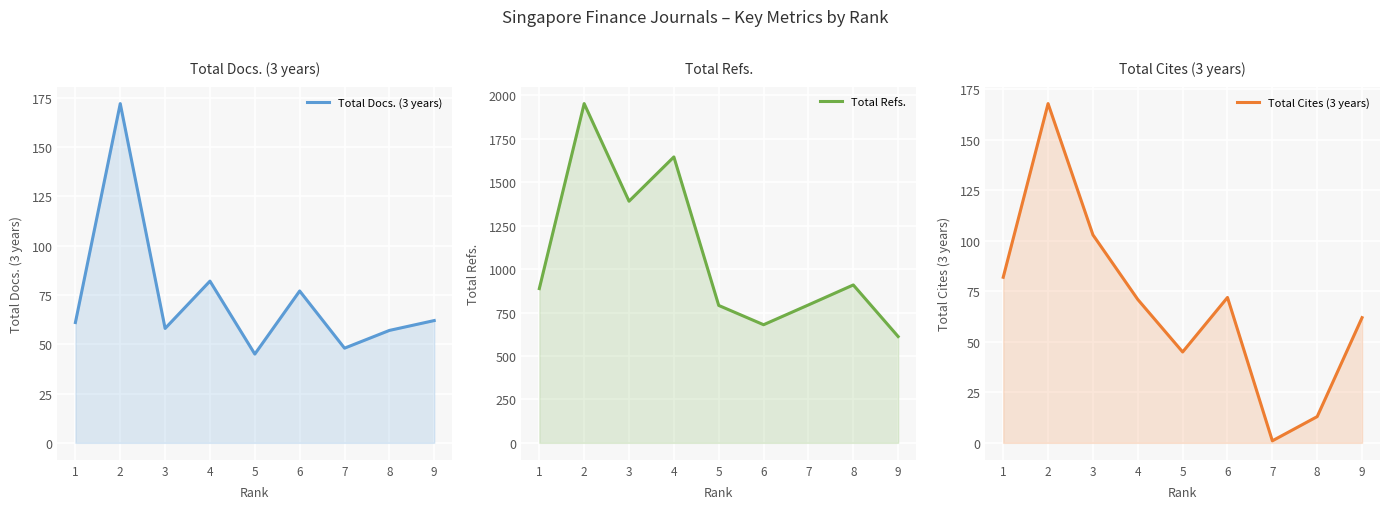

Is it true that Total Refs. equals 791 at 5?

True